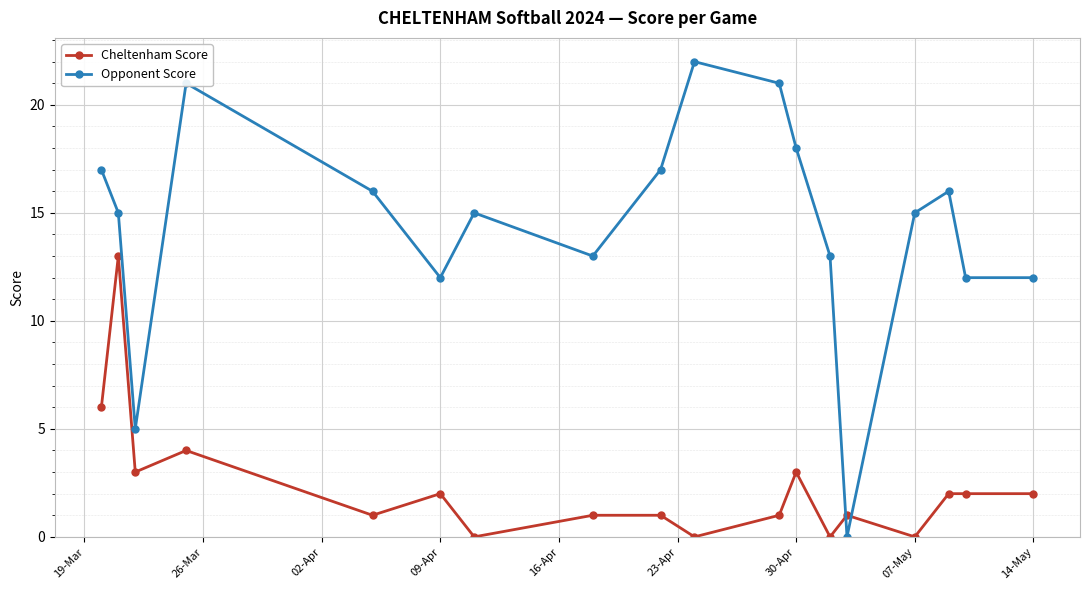

Which series has the largest total across all categories?

Opponent Score